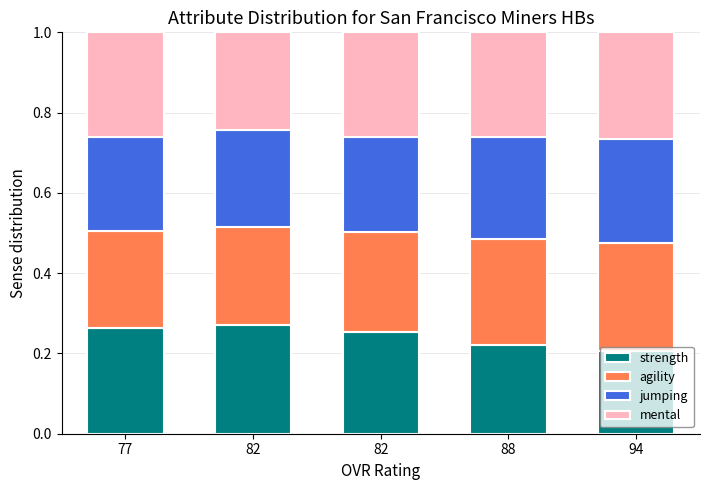

Does the chart contain stacked bars?

Yes